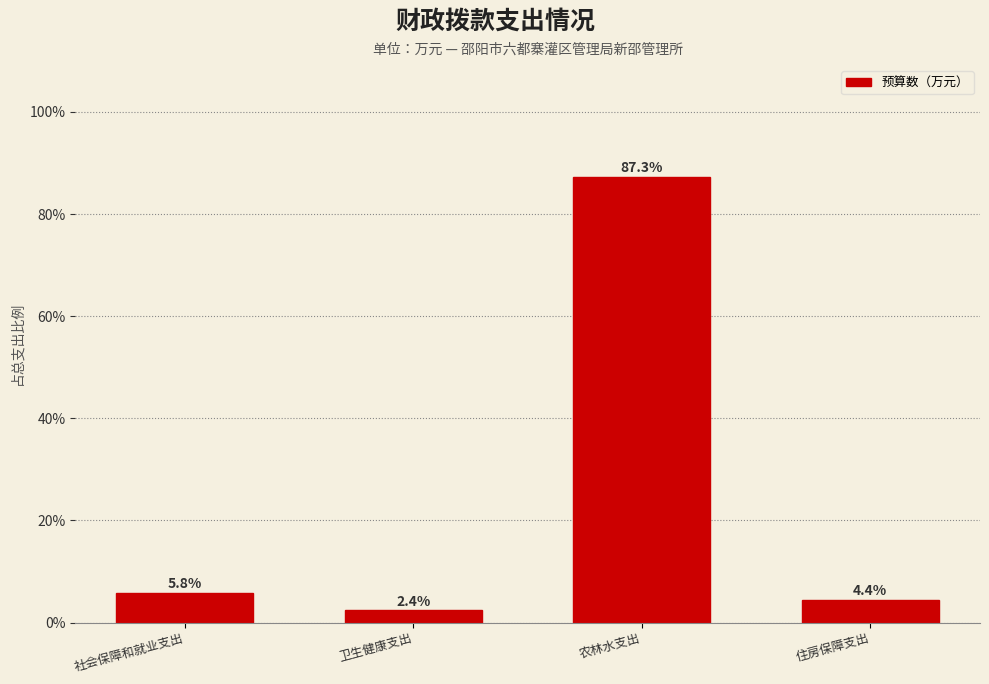

Reading right to left, what are all the values shown in this chart?

住房保障支出=4.4	农林水支出=87.3	卫生健康支出=2.4	社会保障和就业支出=5.8